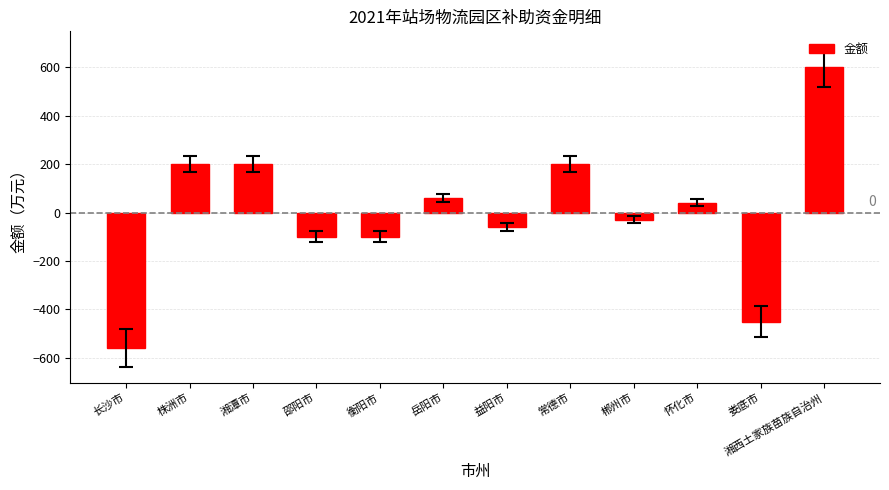

What is the greatest value displayed?

600